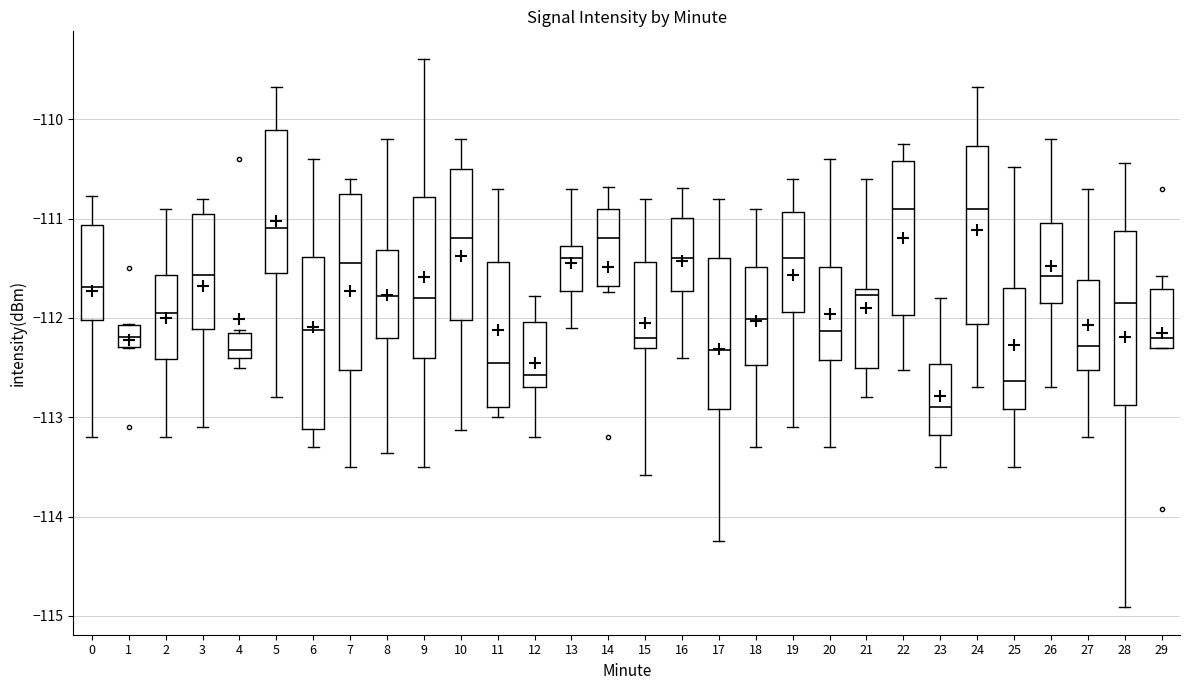

Where is the upper edge of the box at x = 0 on the y-axis? The values are not printed on the chart, so give them approximately, as read against the axis.

-111.1